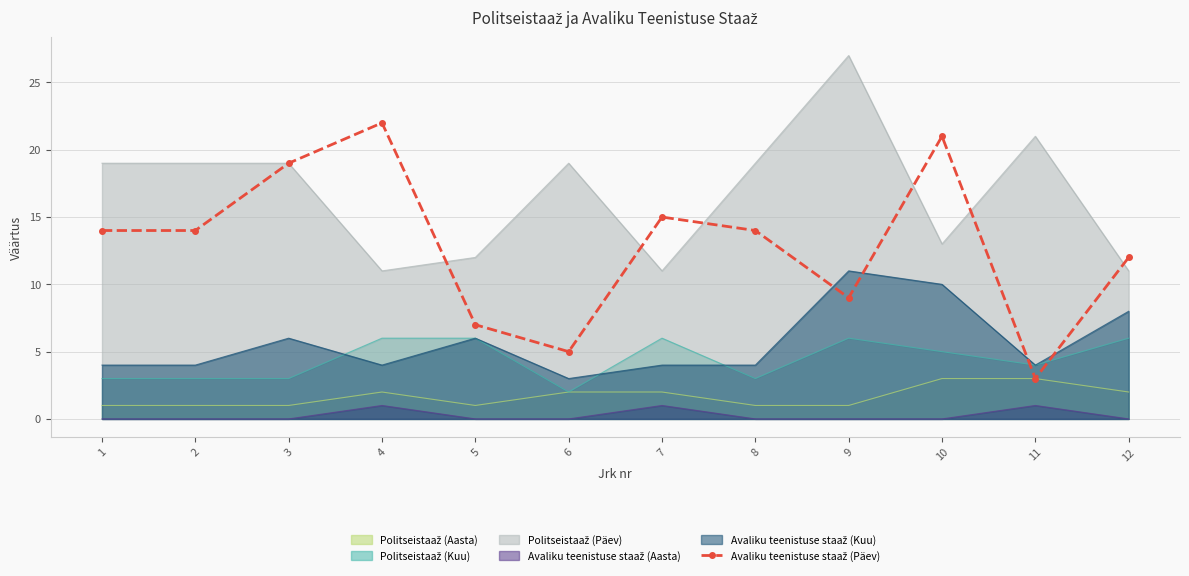

List the labels in order of value, smallest first.

11, 6, 5, 9, 12, 1, 2, 8, 7, 3, 10, 4